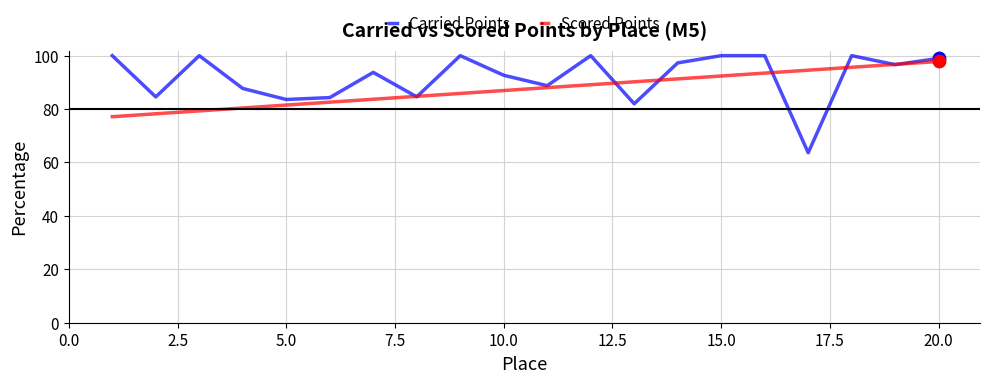

Which series has the largest range (max minus min)?

Carried Points